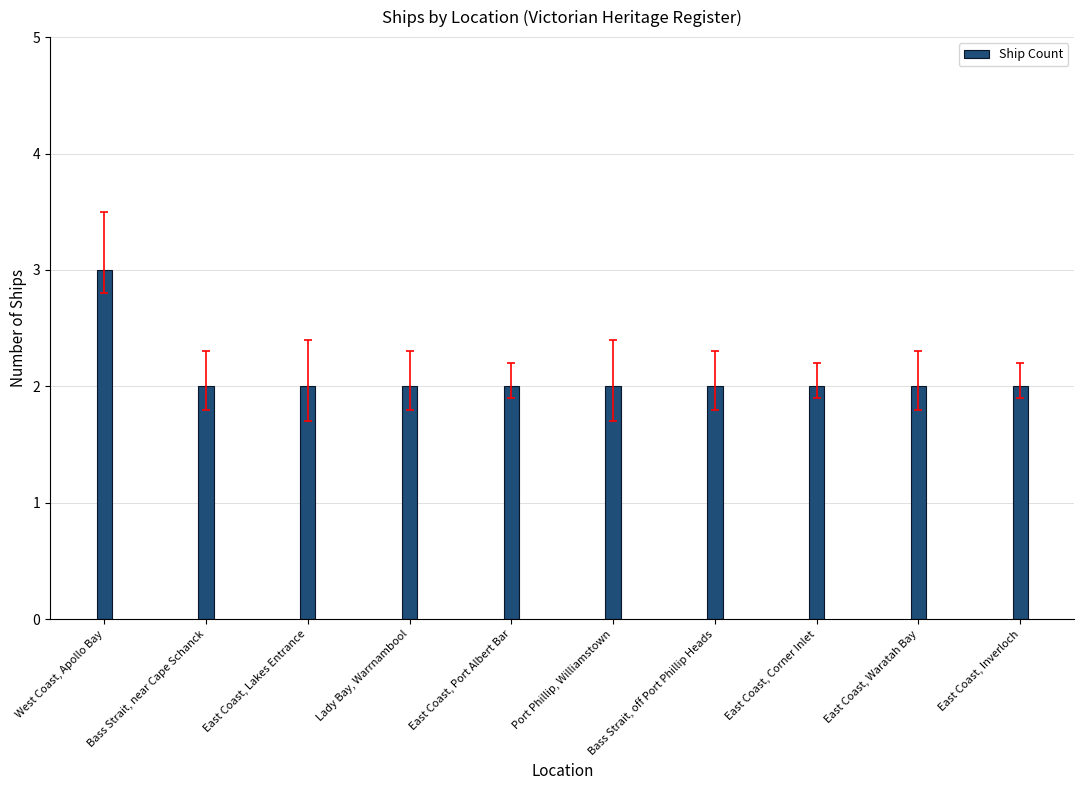

What is the ratio of the value at East Coast, Waratah Bay to the value at West Coast, Apollo Bay?

0.7